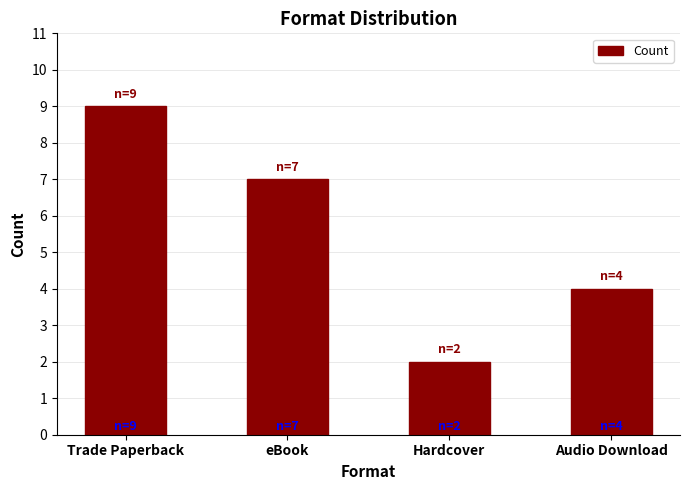

Which label corresponds to the smallest value in the chart?

Hardcover